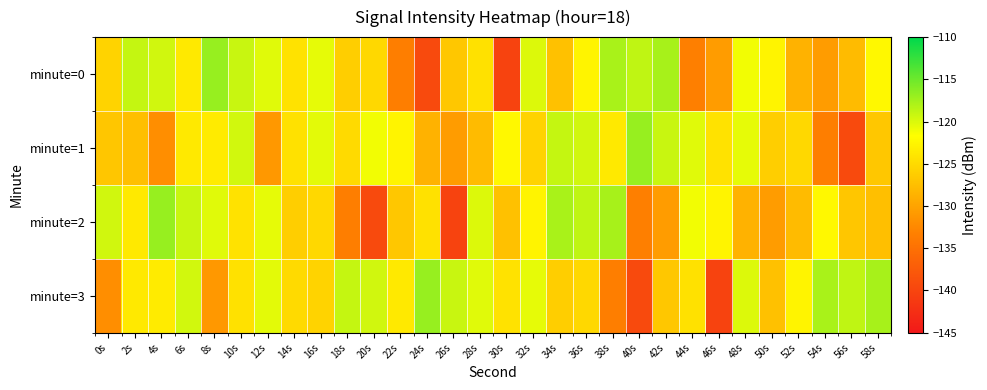

Which series has the widest spread of values?

minute=0